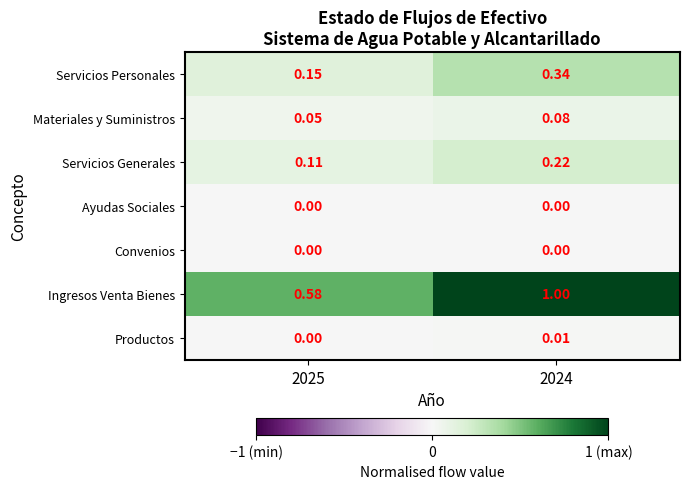

Is the value of Servicios Generales at 2024 greater than the value of Servicios Personales at 2025?

Yes